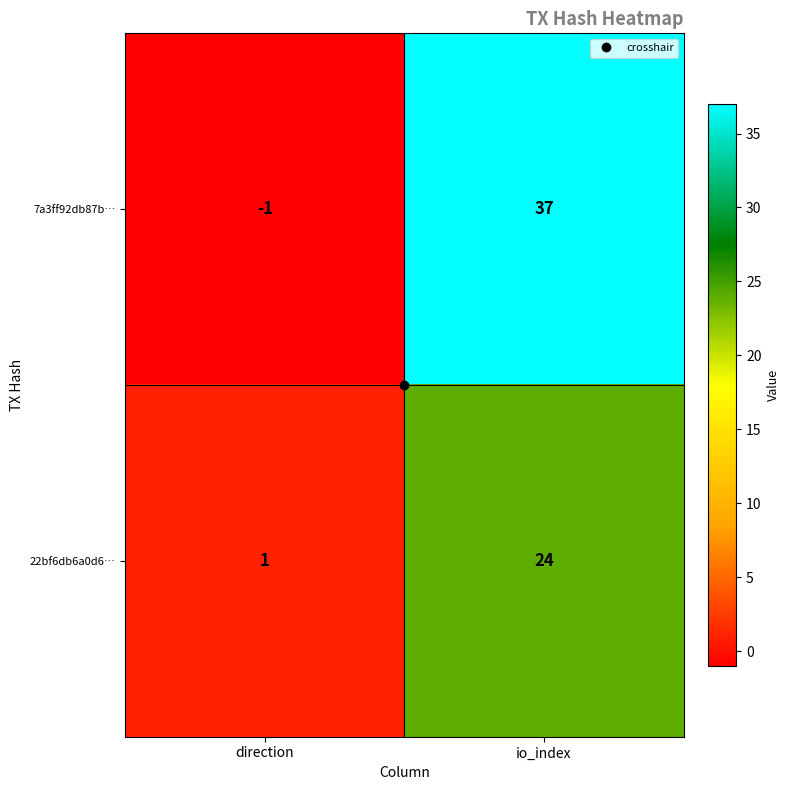

Rank the series by their maximum value, from highest to lowest.

7a3ff92db87b…, 22bf6db6a0d6…